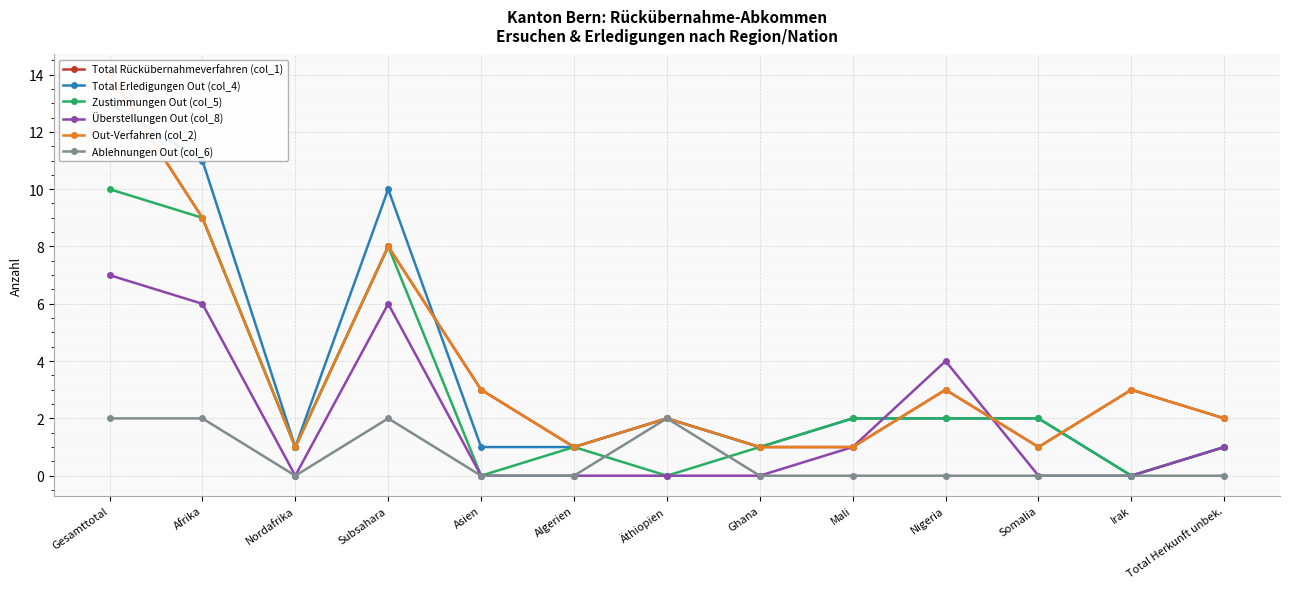

How many lines are shown in the chart?

6